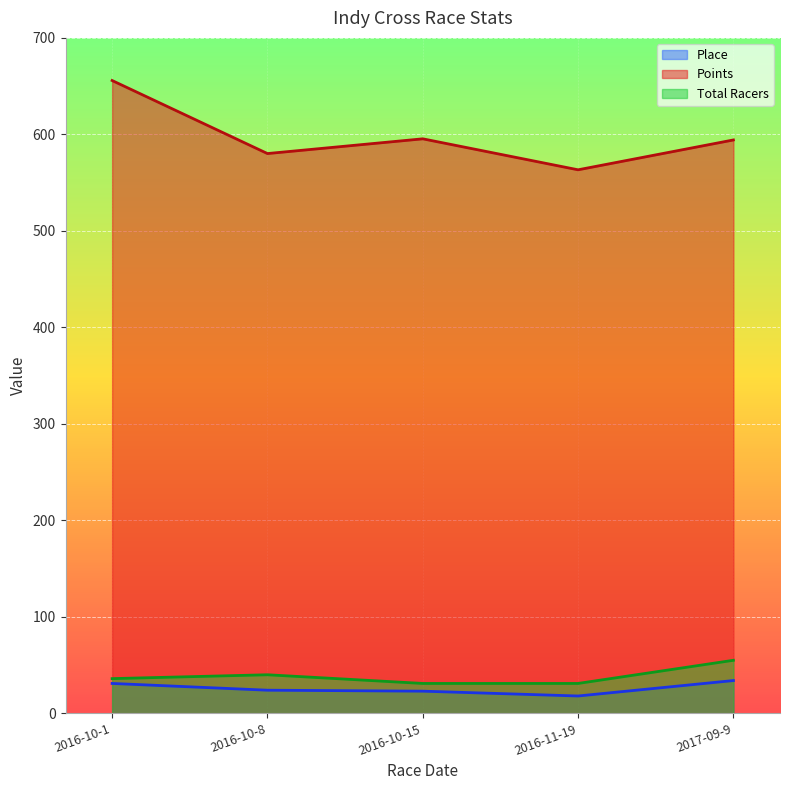

What is the difference between the Total Racers values at 2017-09-9 and 2016-10-1?

19.0